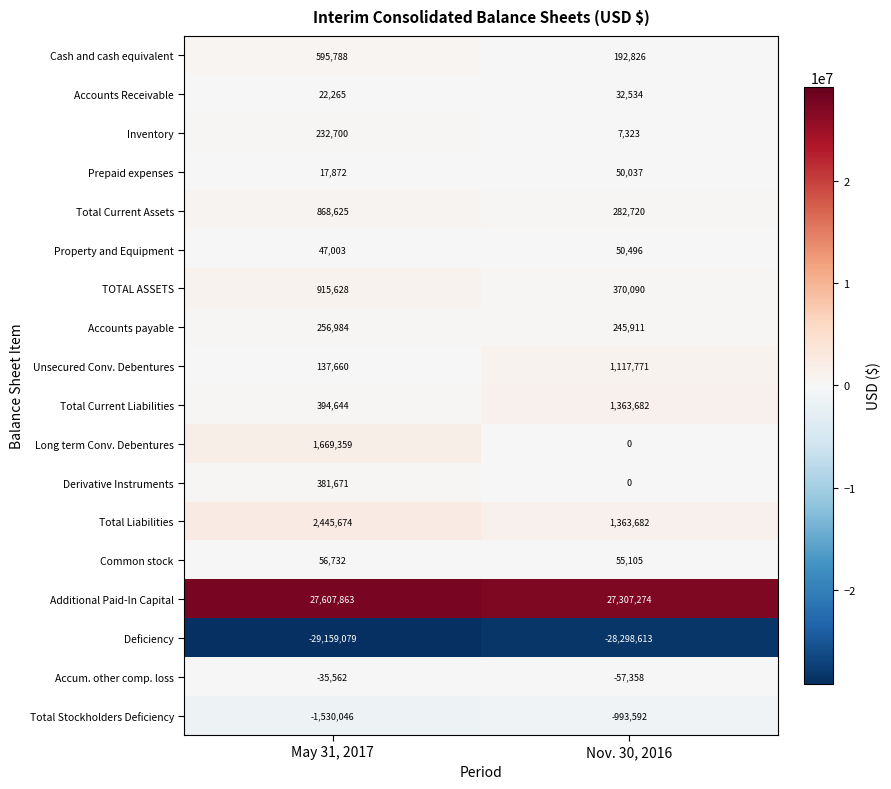

Rank the series at May 31, 2017 from highest to lowest value.

Additional Paid-In Capital, Total Liabilities, Long term Conv. Debentures, TOTAL ASSETS, Total Current Assets, Cash and cash equivalent, Total Current Liabilities, Derivative Instruments, Accounts payable, Inventory, Unsecured Conv. Debentures, Common stock, Property and Equipment, Accounts Receivable, Prepaid expenses, Accum. other comp. loss, Total Stockholders Deficiency, Deficiency